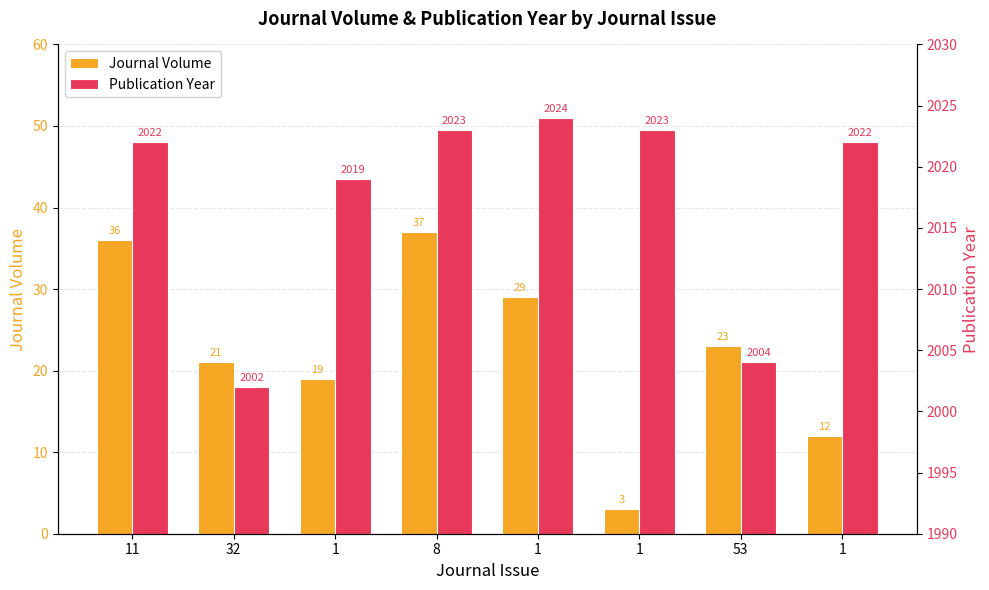

What is the average value of the Publication Year series?

2017